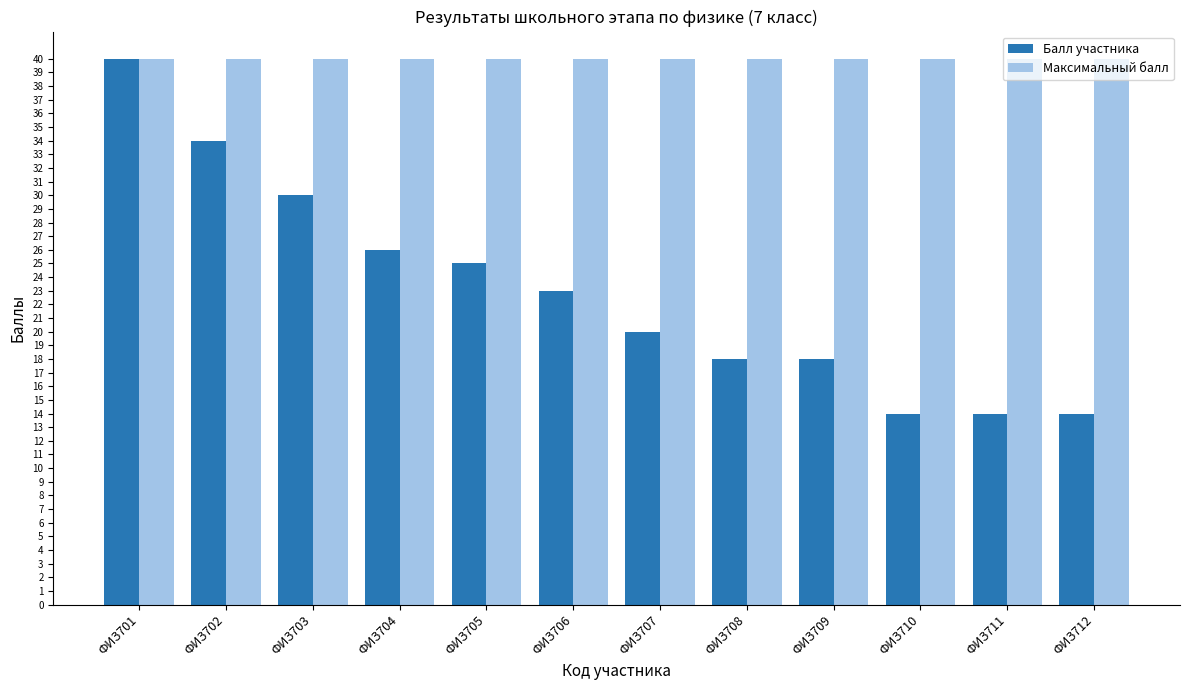

What is the value of the Максимальный балл bar at the 8th from the left?

40